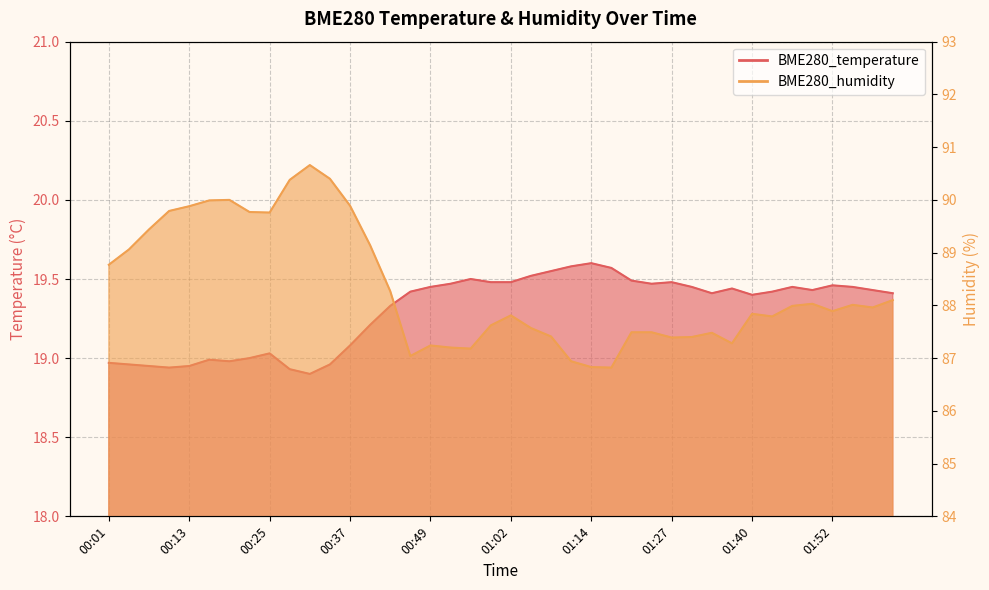

Reading left to right, list all the values displayed in this chart.

BME280_temperature: 00:01=19.0	00:04=19.0	00:07=18.9	00:10=18.9	00:13=18.9	00:16=19.0	00:19=19.0	00:22=19.0	00:25=19.0	00:28=18.9	00:31=18.9	00:34=19.0	00:37=19.1	00:40=19.2	00:43=19.3	00:46=19.4	00:49=19.4	00:52=19.5	00:55=19.5	00:59=19.5	01:02=19.5	01:05=19.5	01:08=19.6	01:11=19.6	01:14=19.6	01:18=19.6	01:21=19.5	01:24=19.5	01:27=19.5	01:30=19.4	01:33=19.4	01:36=19.4	01:40=19.4	01:43=19.4	01:46=19.4	01:49=19.4	01:52=19.5	01:55=19.4	01:58=19.4	02:01=19.4
BME280_humidity: 00:01=88.8	00:04=89.1	00:07=89.4	00:10=89.8	00:13=89.9	00:16=90.0	00:19=90.0	00:22=89.8	00:25=89.8	00:28=90.4	00:31=90.7	00:34=90.4	00:37=89.9	00:40=89.1	00:43=88.3	00:46=87.0	00:49=87.2	00:52=87.2	00:55=87.2	00:59=87.6	01:02=87.8	01:05=87.6	01:08=87.4	01:11=86.9	01:14=86.8	01:18=86.8	01:21=87.5	01:24=87.5	01:27=87.4	01:30=87.4	01:33=87.5	01:36=87.3	01:40=87.8	01:43=87.8	01:46=88.0	01:49=88.0	01:52=87.9	01:55=88.0	01:58=88.0	02:01=88.1